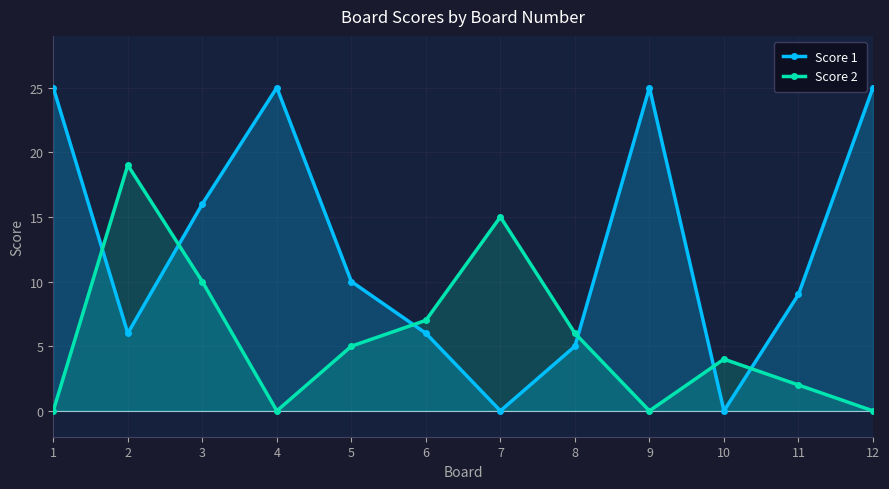

Between 1 and 12, which series saw the biggest shift?

Score 1